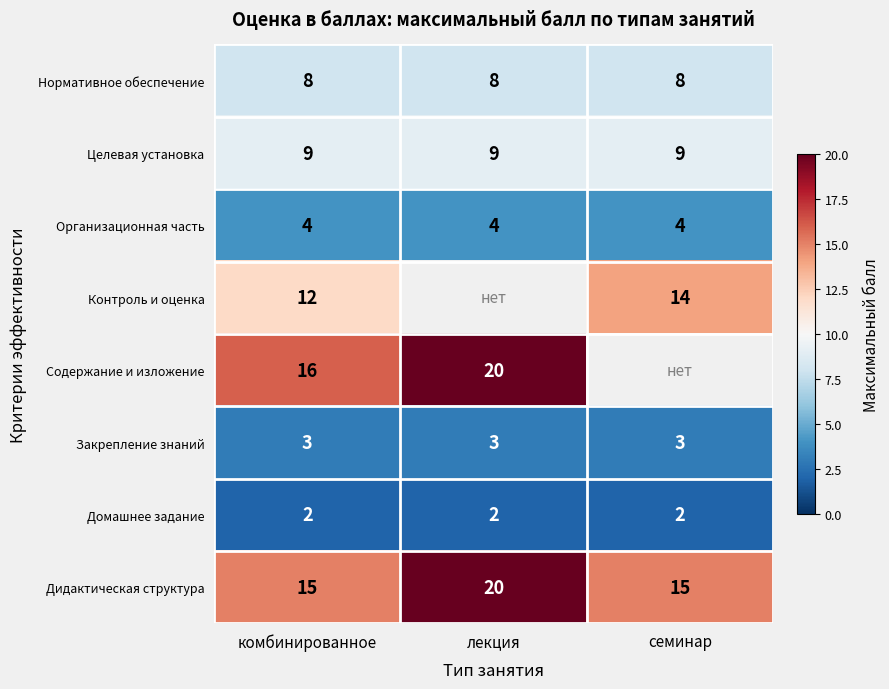

At which category is the sum across all series the highest?

комбинированное